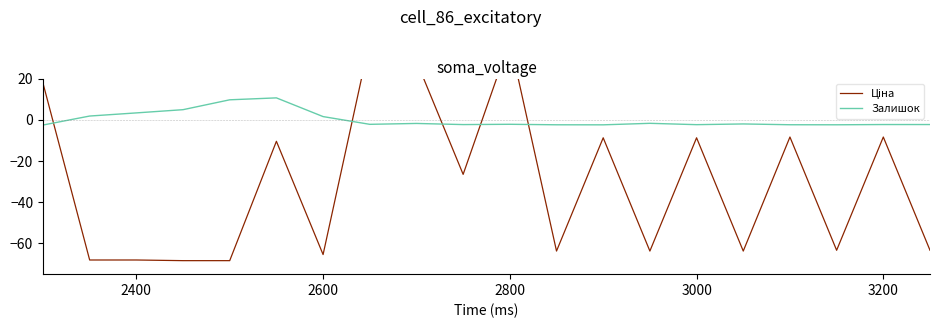

What is the lowest value of the Залишок series?

-2.6